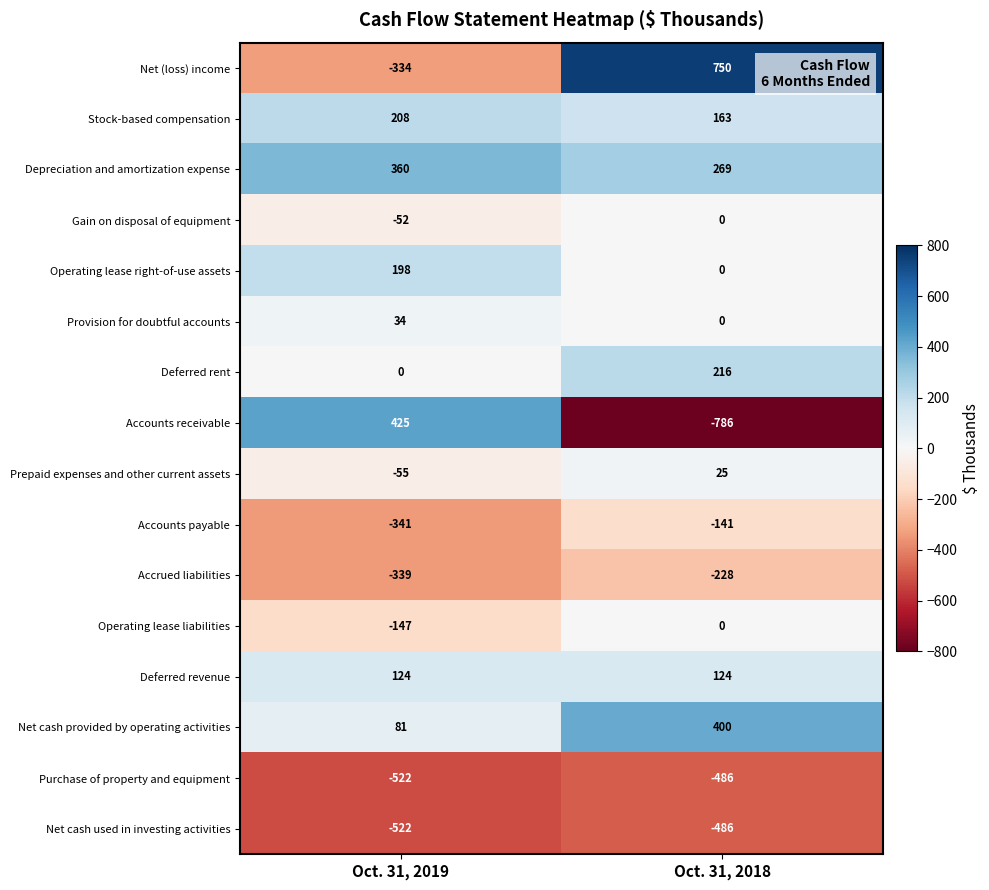

What is the difference between the maximum and minimum values in the Gain on disposal of equipment series?

52